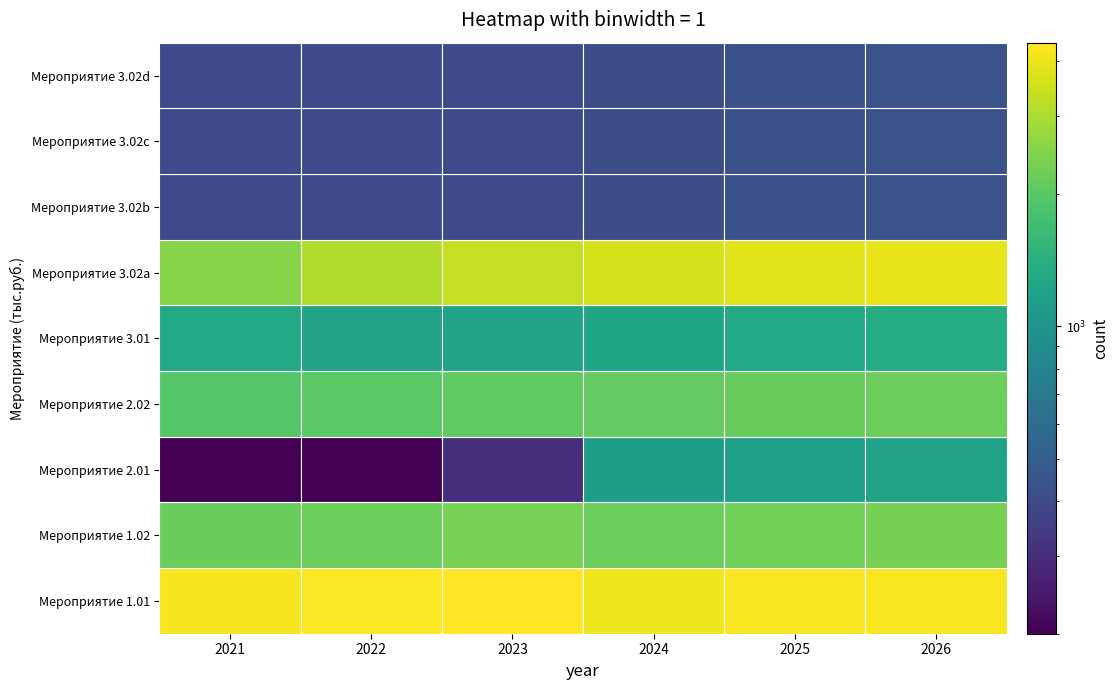

Between 2022 and 2026, which is larger?

2022